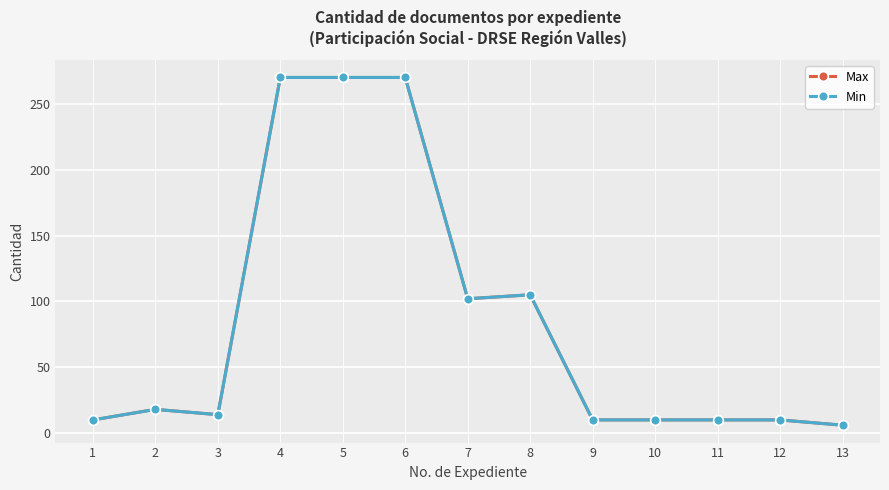

True or false: Max and Min cross at least once.

False